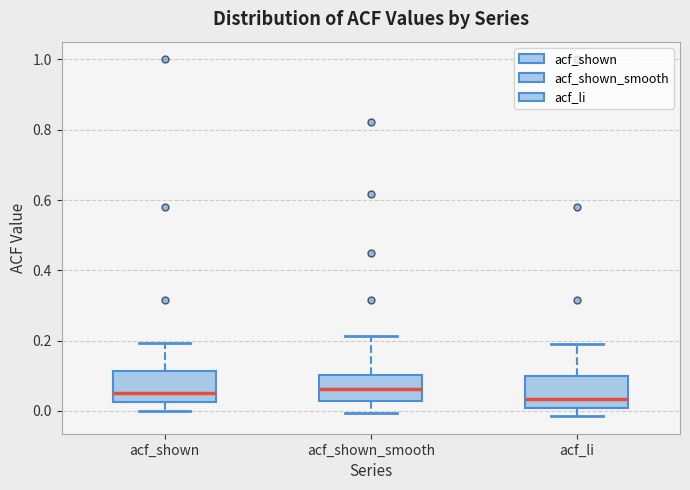

Reading left to right, transcribe this box plot: for each box, give where its median line is, the range the box spans, and where its two whiskers end, as read against the y-axis. The values are not printed on the chart, so give them approximately, as read against the axis.

acf_shown: median 0.06, box 0.02 to 0.12, whiskers 0.00 to 0.20
acf_shown_smooth: median 0.06, box 0.02 to 0.10, whiskers 0.00 to 0.22
acf_li: median 0.04, box 0.00 to 0.10, whiskers -0.02 to 0.20